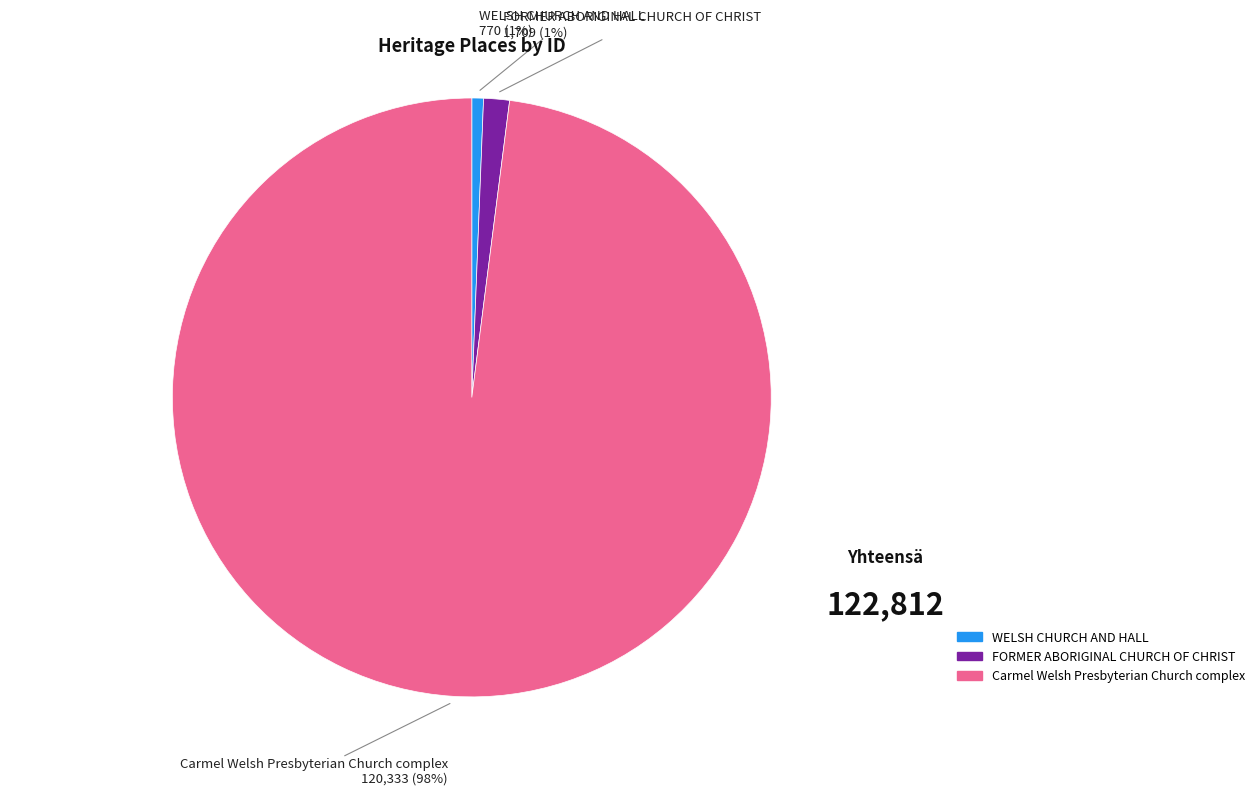

Does Carmel Welsh Presbyterian Church complex account for over 50% of the chart?

Yes